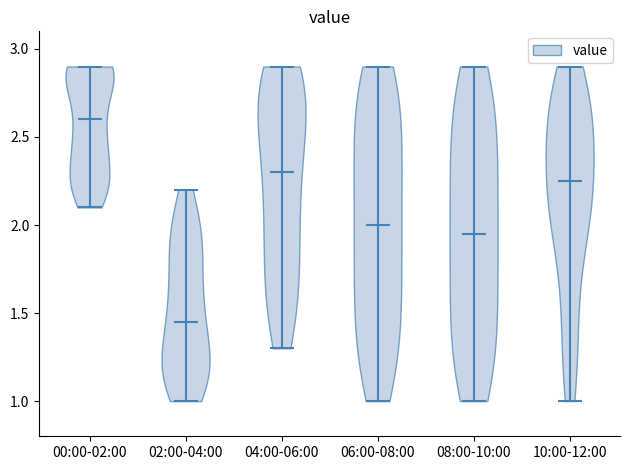

What is the highest point the violin for 08:00-10:00 reaches on the y-axis? The values are not printed on the chart, so give them approximately, as read against the axis.

2.90